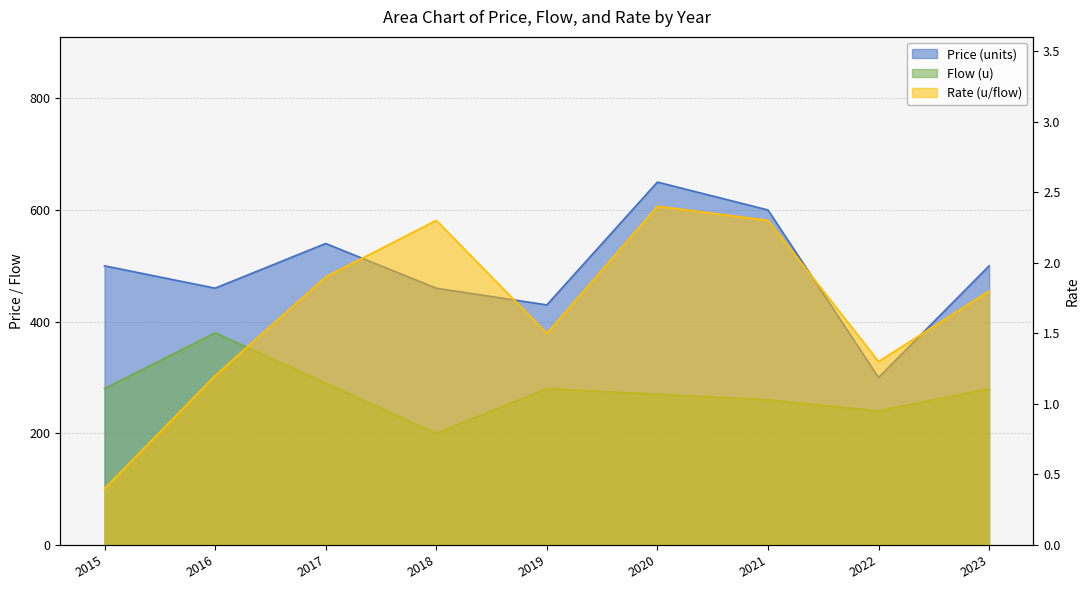

Is it true that Rate (u/flow) equals 2.1 at 2022?

False